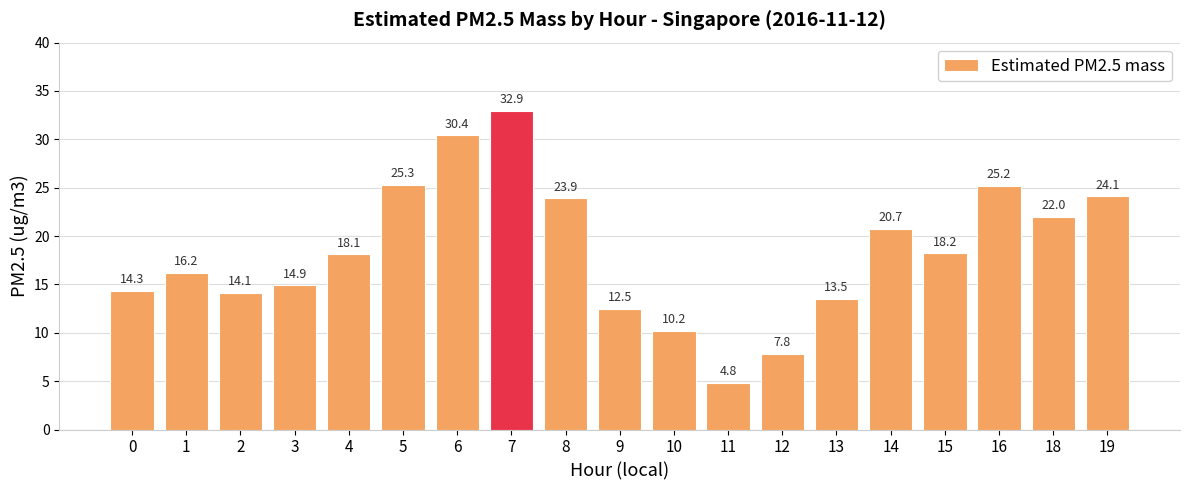

Rank the categories by value from highest to lowest.

7, 6, 5, 16, 19, 8, 18, 14, 15, 4, 1, 3, 0, 2, 13, 9, 10, 12, 11